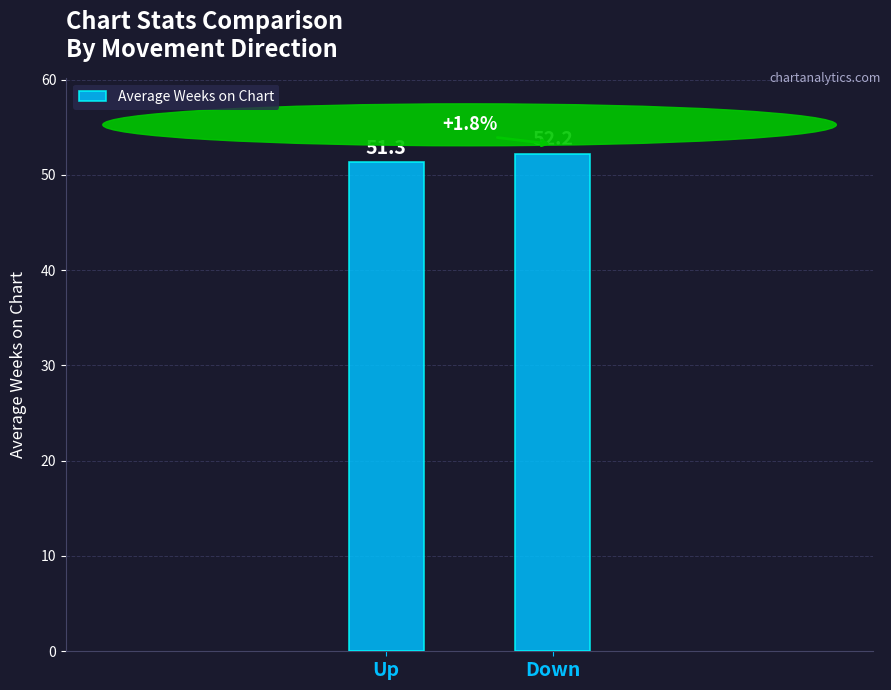

How many values are below 52?

1